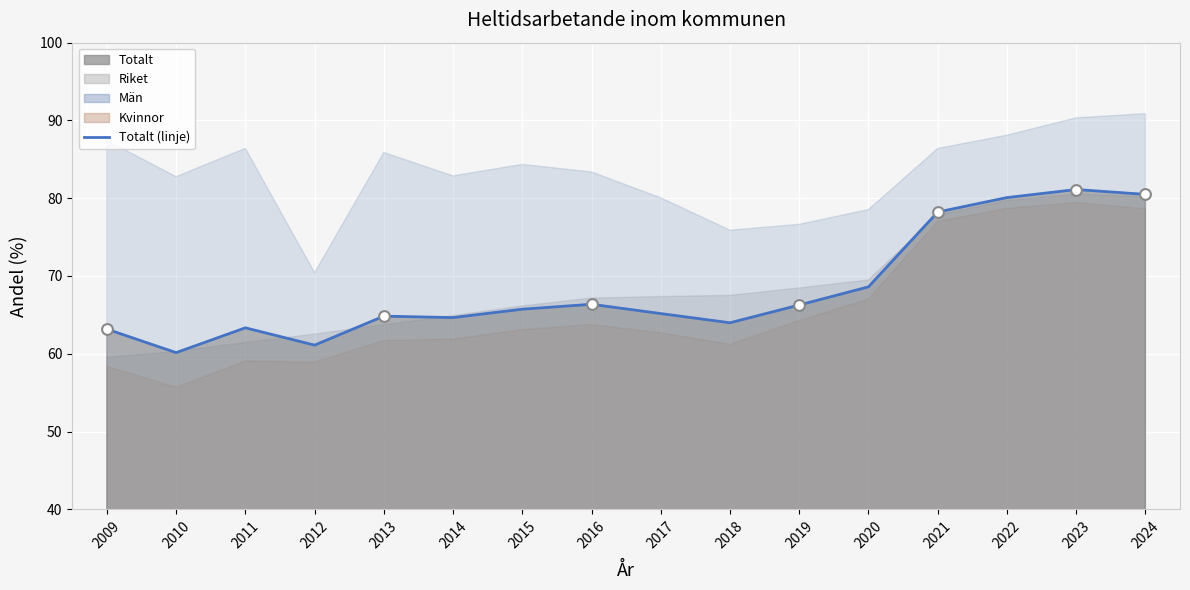

Which series has the widest spread of Y values?

Kvinnor